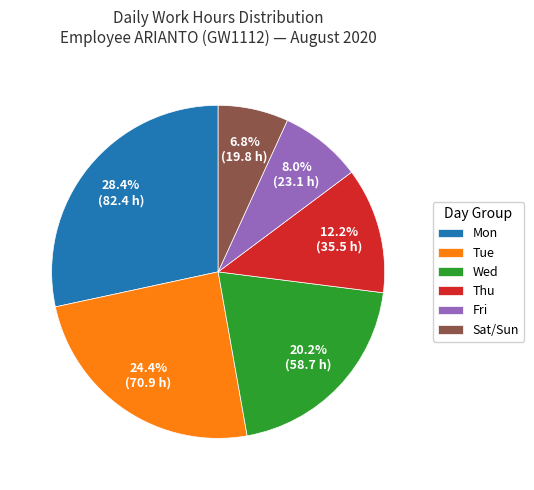

Is there a majority slice in this chart?

No